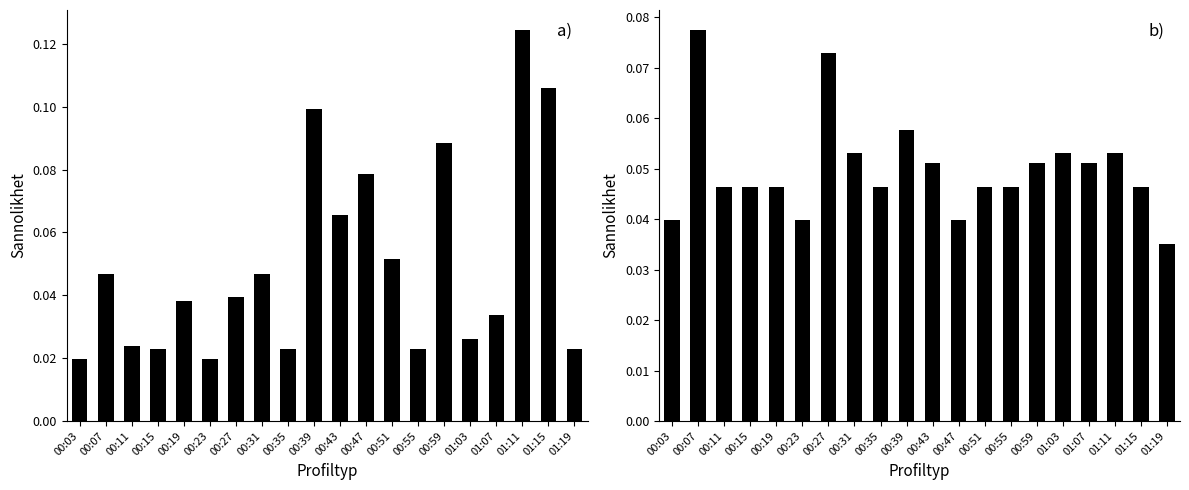

Is it true that SDS_P2 equals 0.0 at 01:11?

False